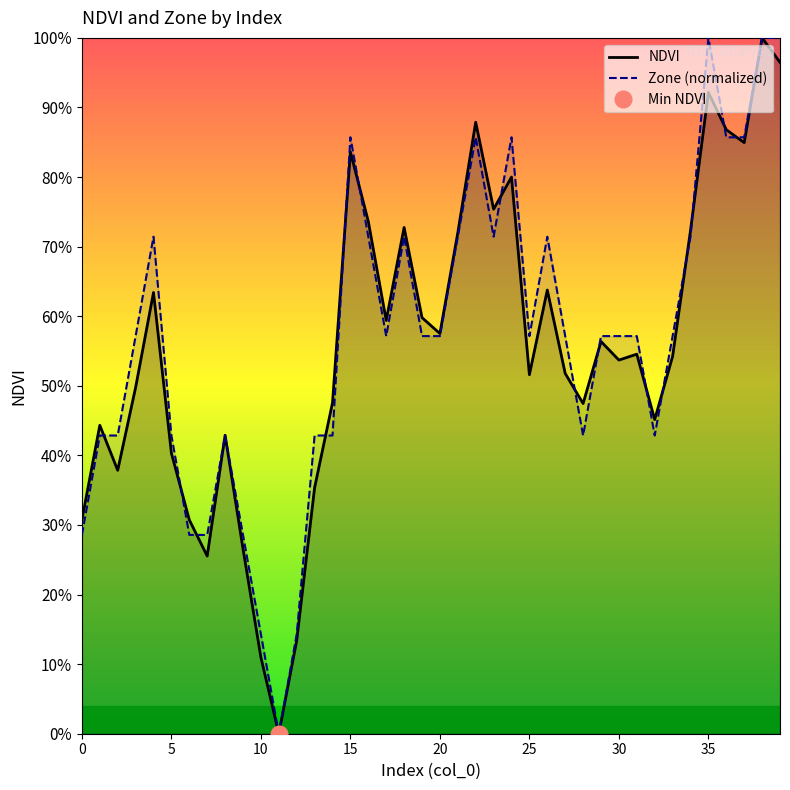

List the series in order of their peak value, lowest first.

NDVI, Zone (normalized)